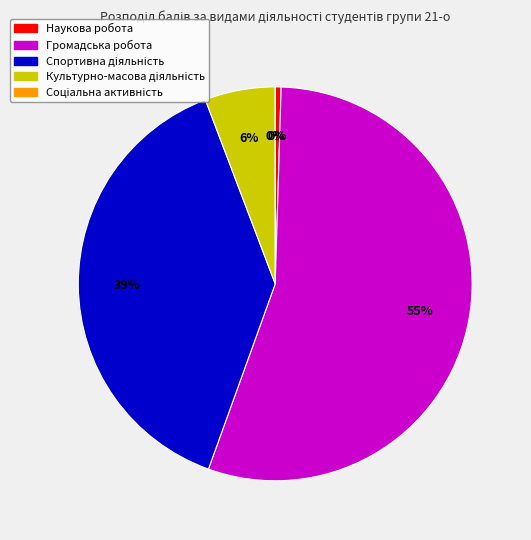

The Наукова робота slice represents 0% of the pie. True or false?

True